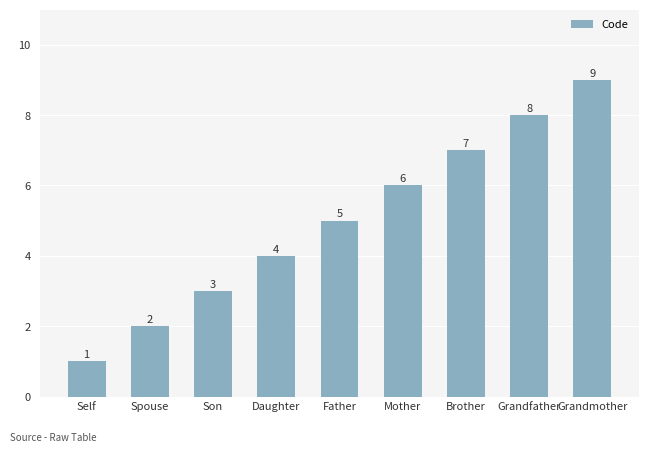

True or false: the data shows 6 at Daughter.

False